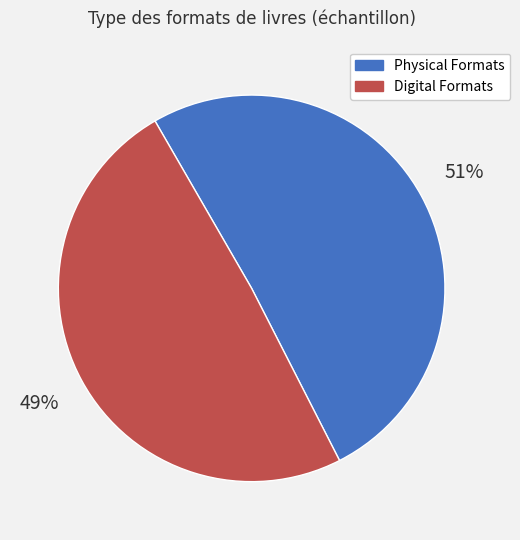

To the nearest percent, what is the difference between the largest and smallest slice percentages?

2%